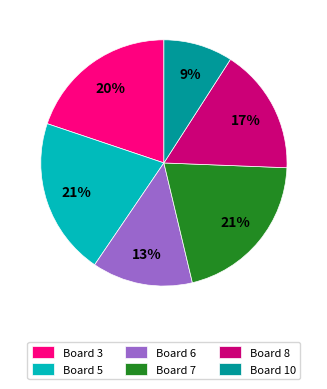

To the nearest percent, what percentage of the pie is Board 7?

21%